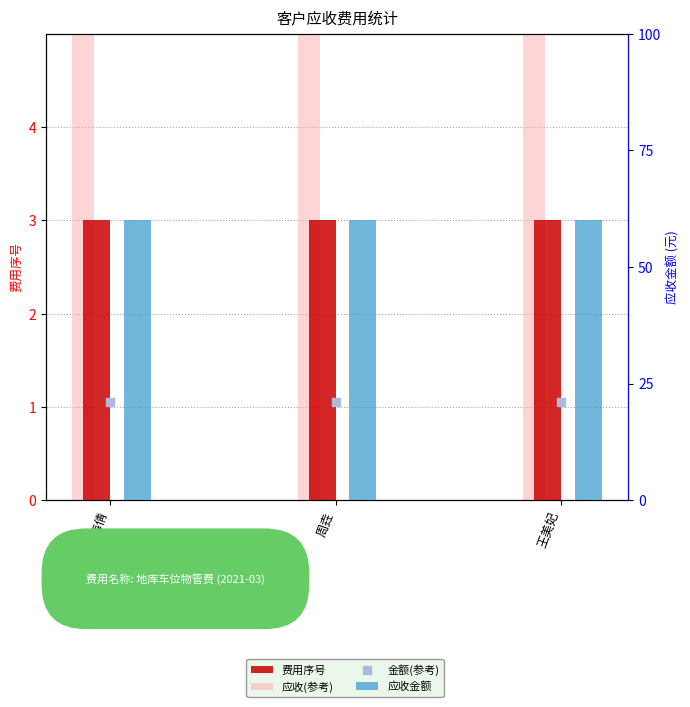

Which series has the widest spread of Y values?

费用序号